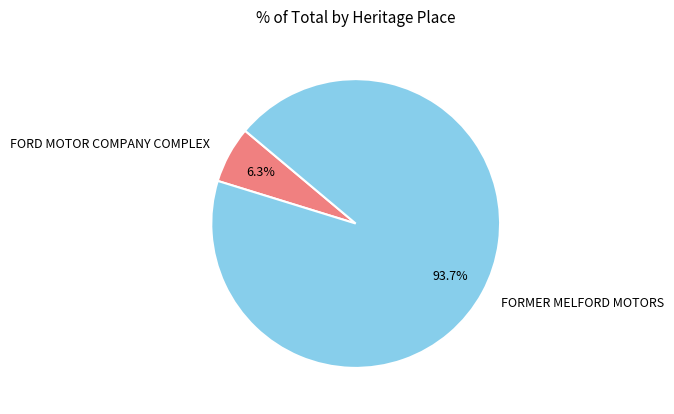

To the nearest percent, what portion does FORMER MELFORD MOTORS represent?

94%